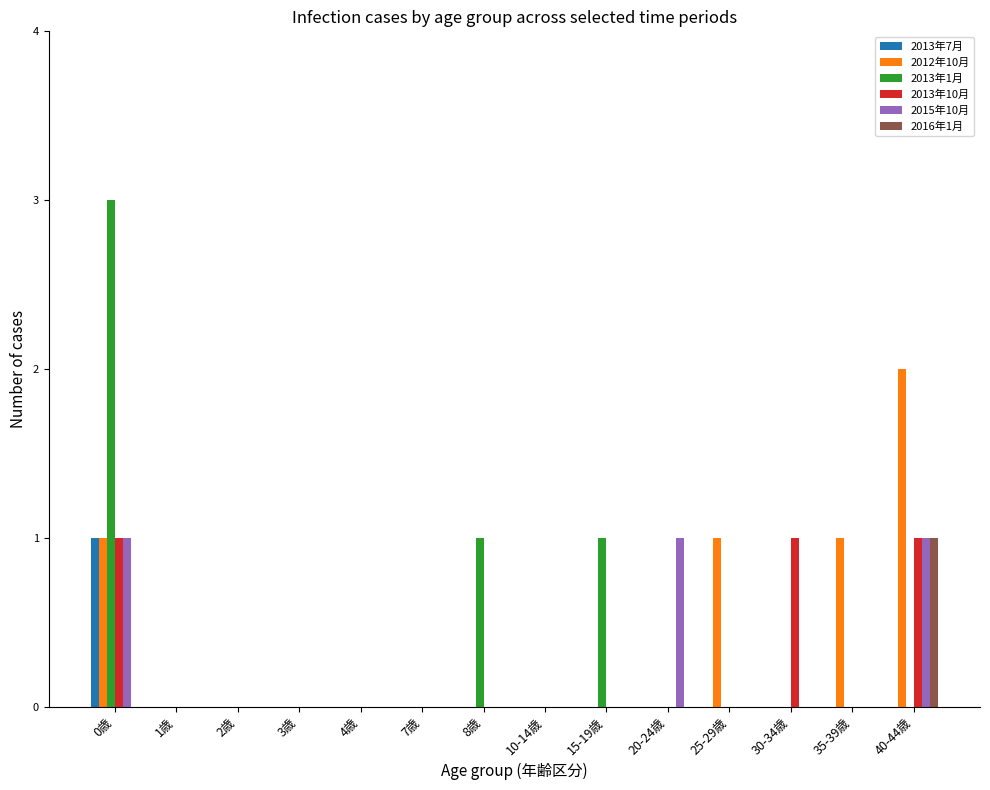

At which category is the sum across all series the highest?

0歳